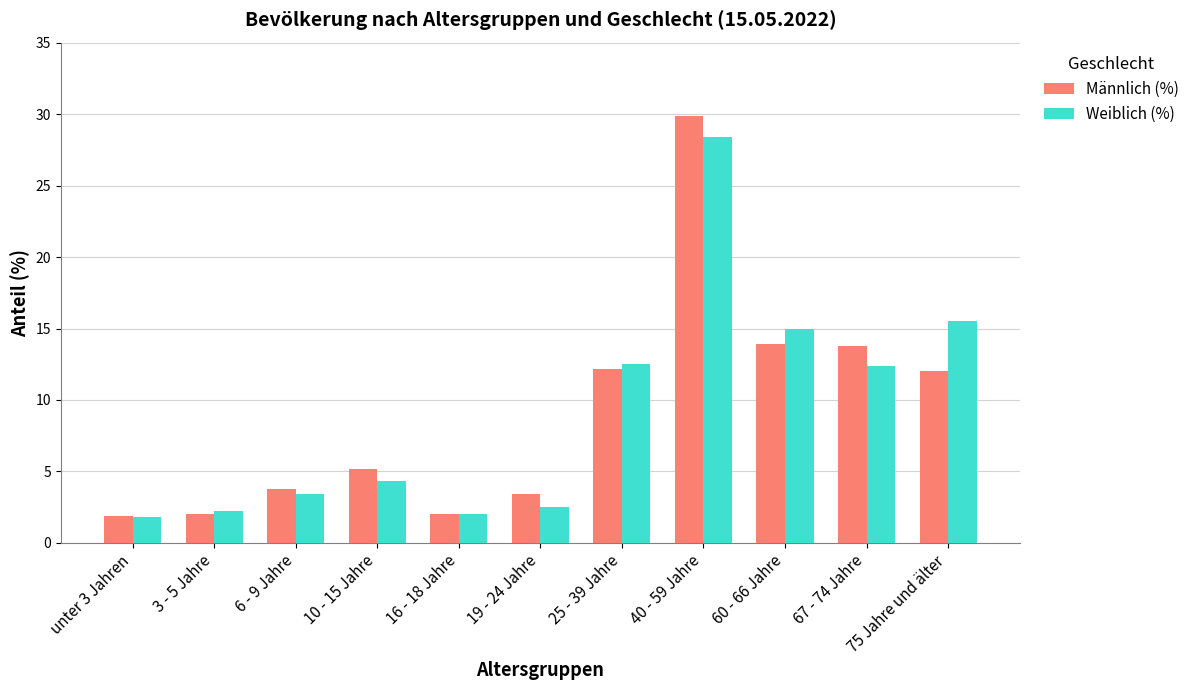

What is the label of the 6th bar from the right?

19 - 24 Jahre